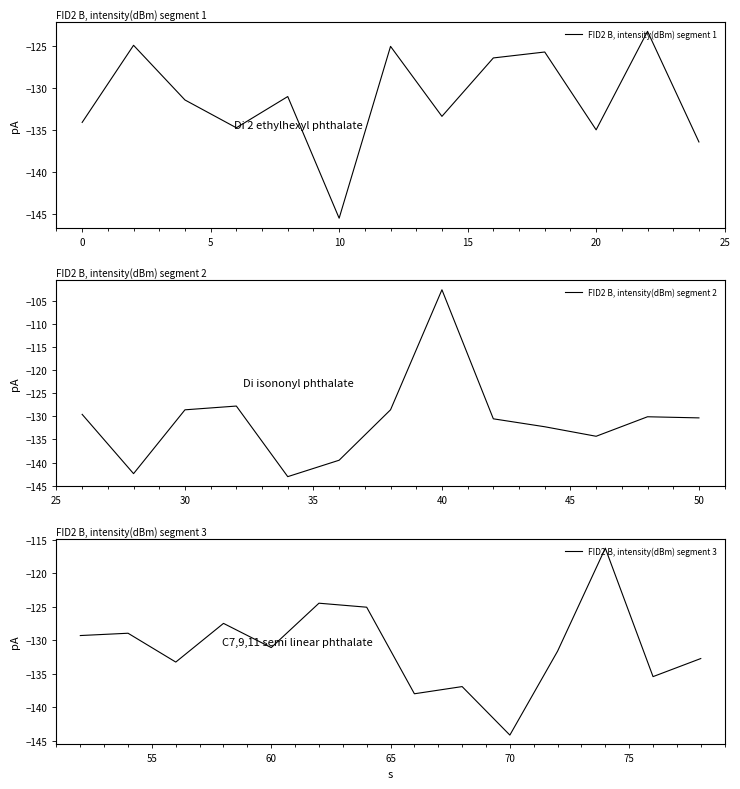

Is it true that the value at 19 is -128.6?

True